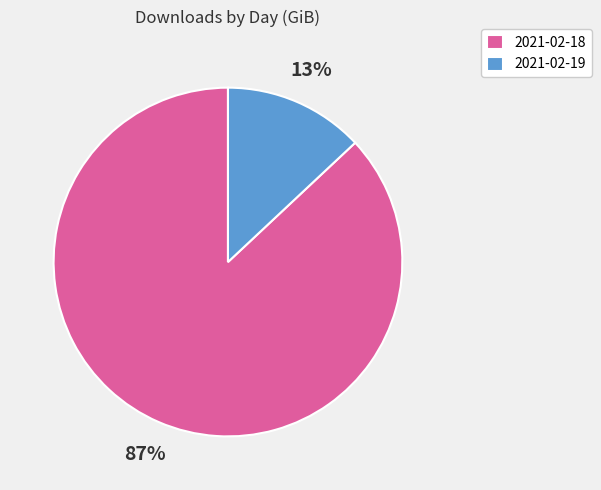

Approximately how many times larger is the value at 2021-02-18 compared to 2021-02-19?

6.7